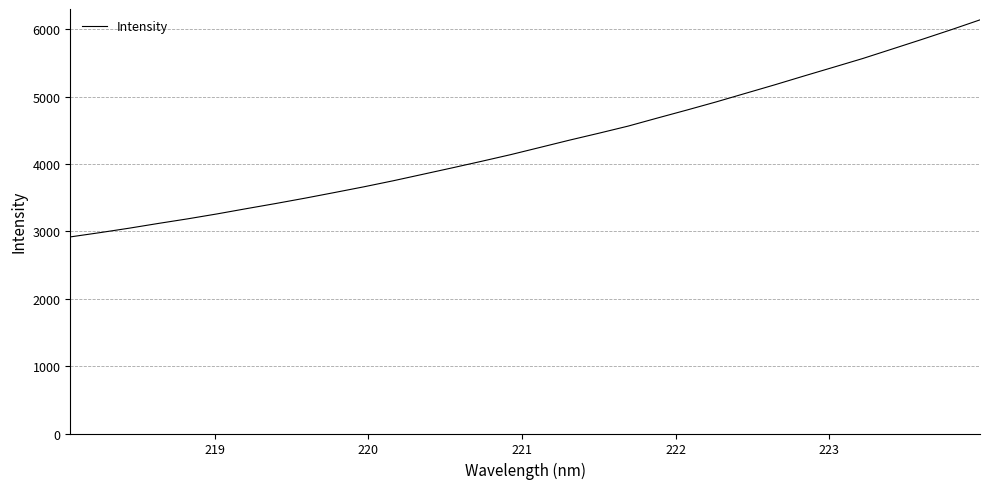

What is the smallest value displayed?

2917.6